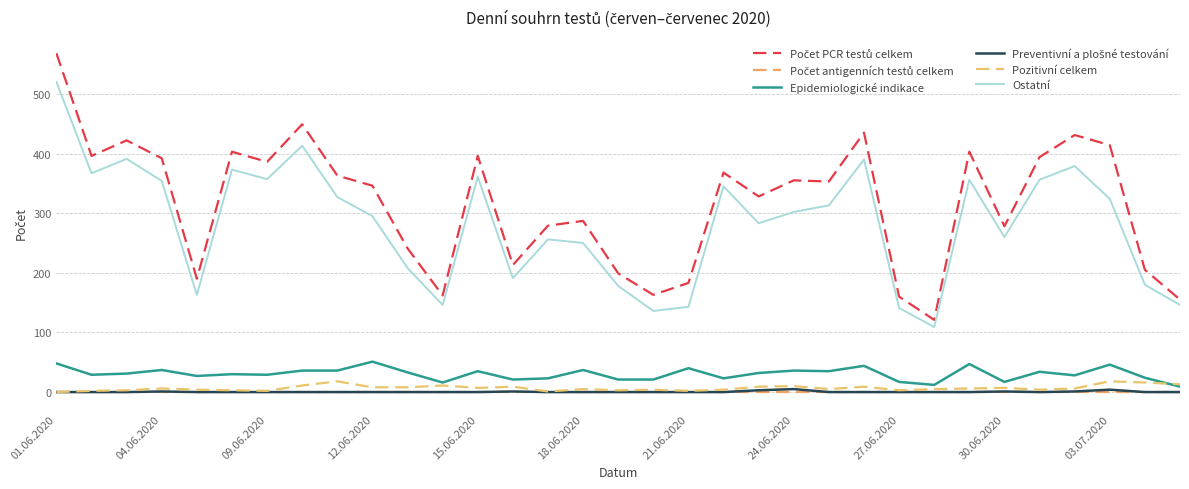

True or false: Počet PCR testů celkem and Preventivní a plošné testování intersect in this chart.

False